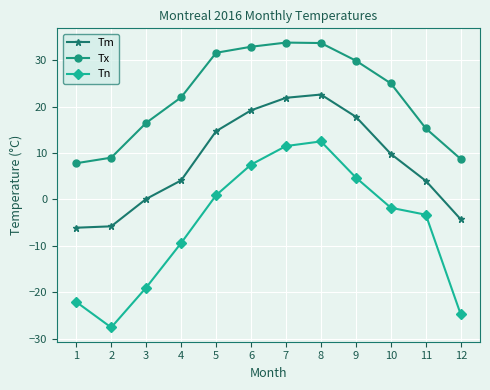

How many lines are shown in the chart?

3